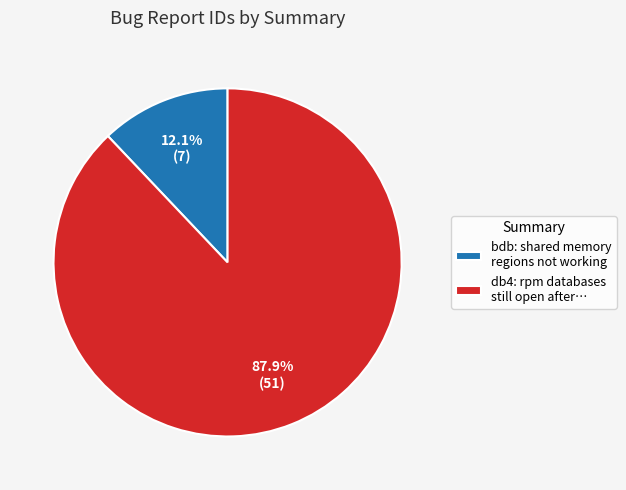

Which slice represents more than half of the pie?

db4: rpm databases still open after…